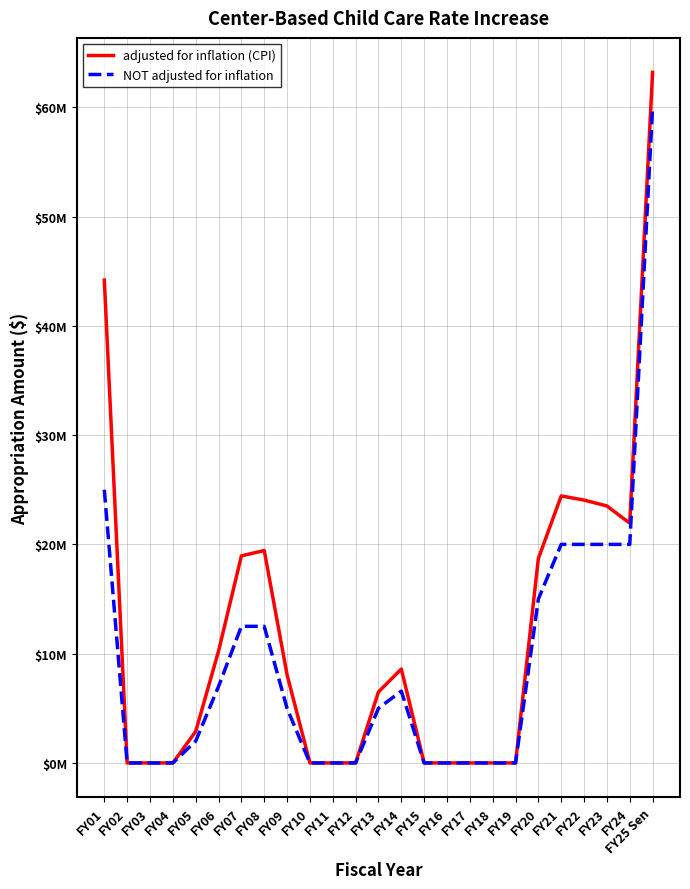

Where is NOT adjusted for inflation nearest to the value 30000000?

FY01